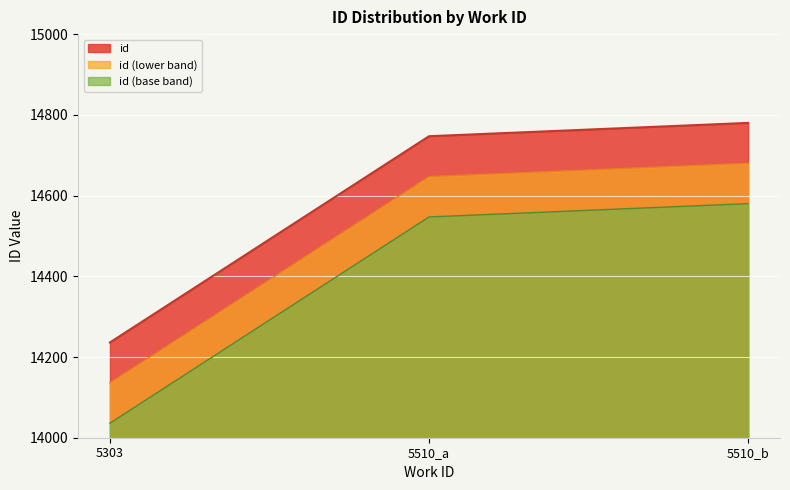

What is the label of the 3rd point from the right?

5303